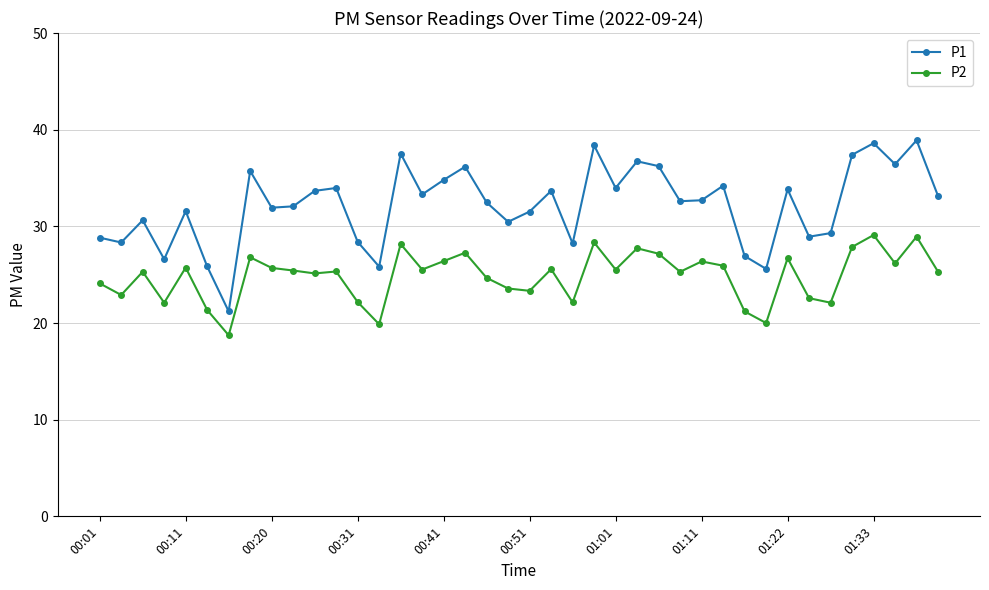

True or false: P2 and P1 cross at least once.

False